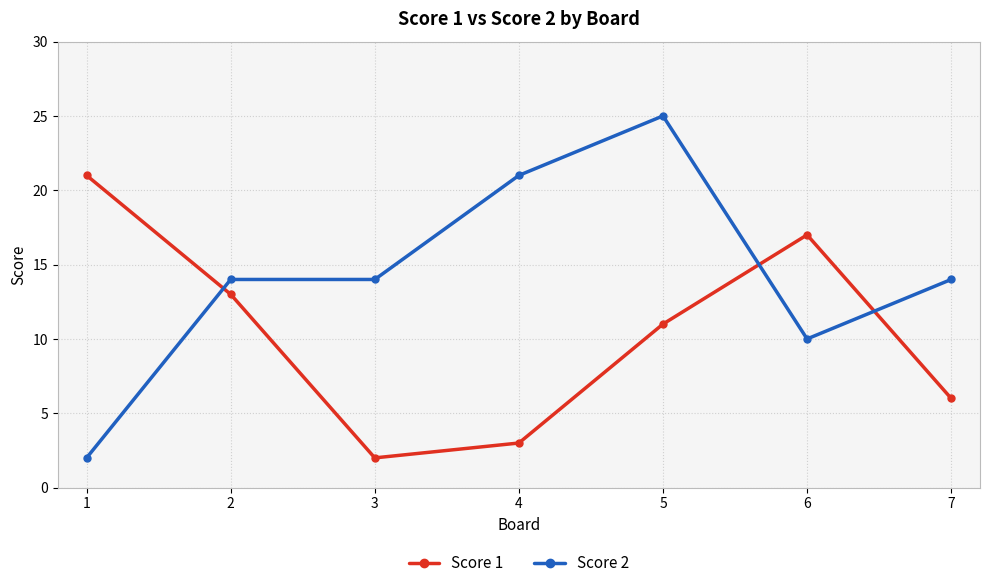

What is the difference between the maximum and minimum values in the Score 2 series?

23